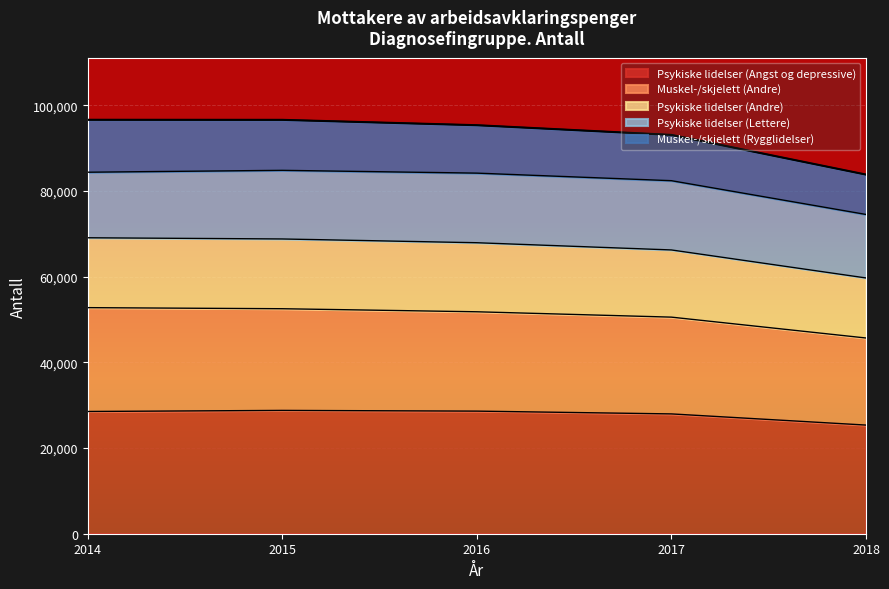

Which has a higher value, 2018 or 2015?

2015